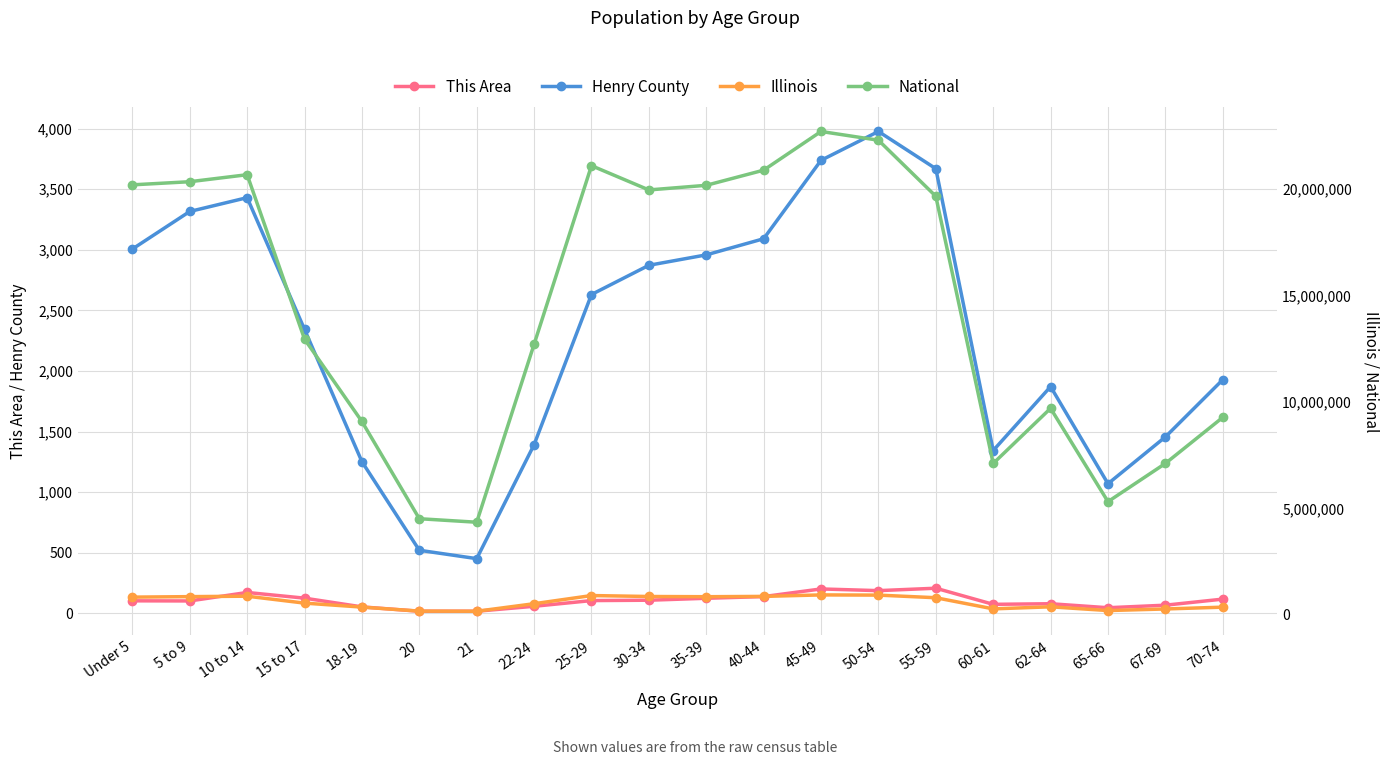

How many values in the This Area series are below 106?

10